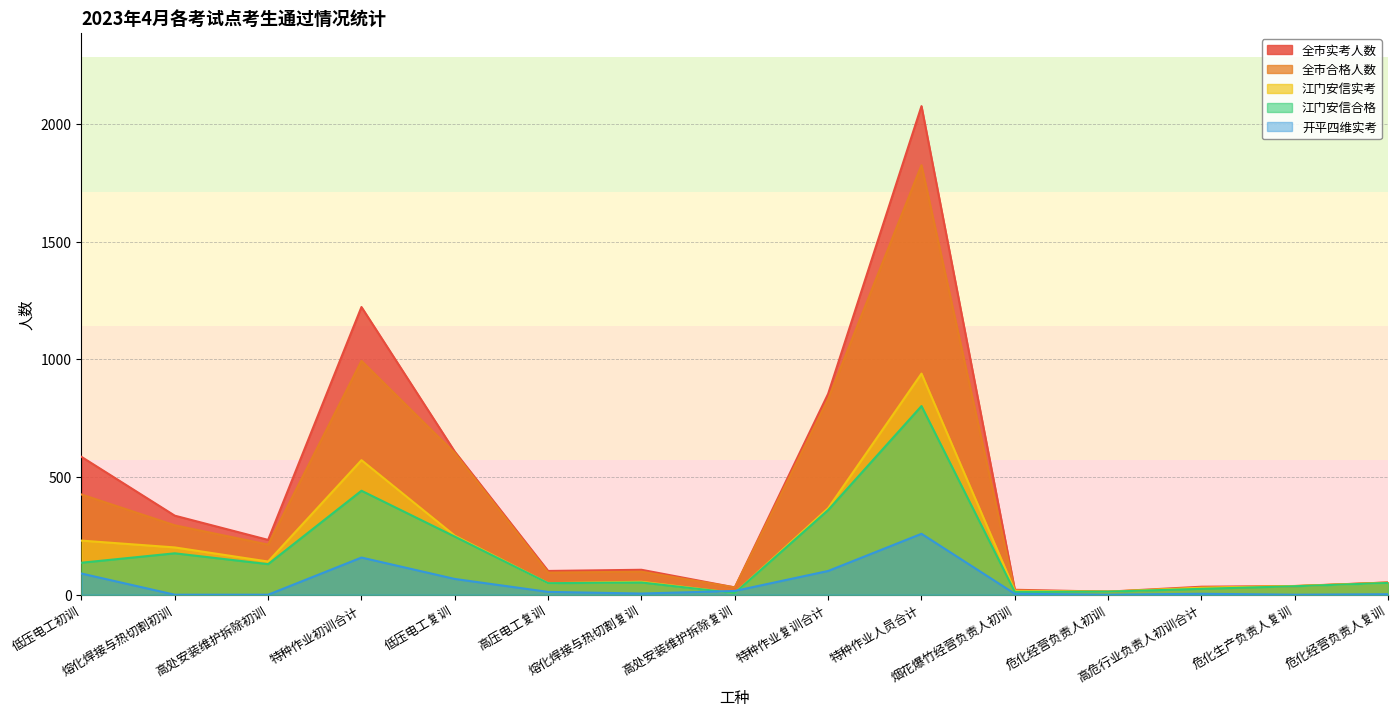

At which category is the sum across all series the highest?

特种作业人员合计